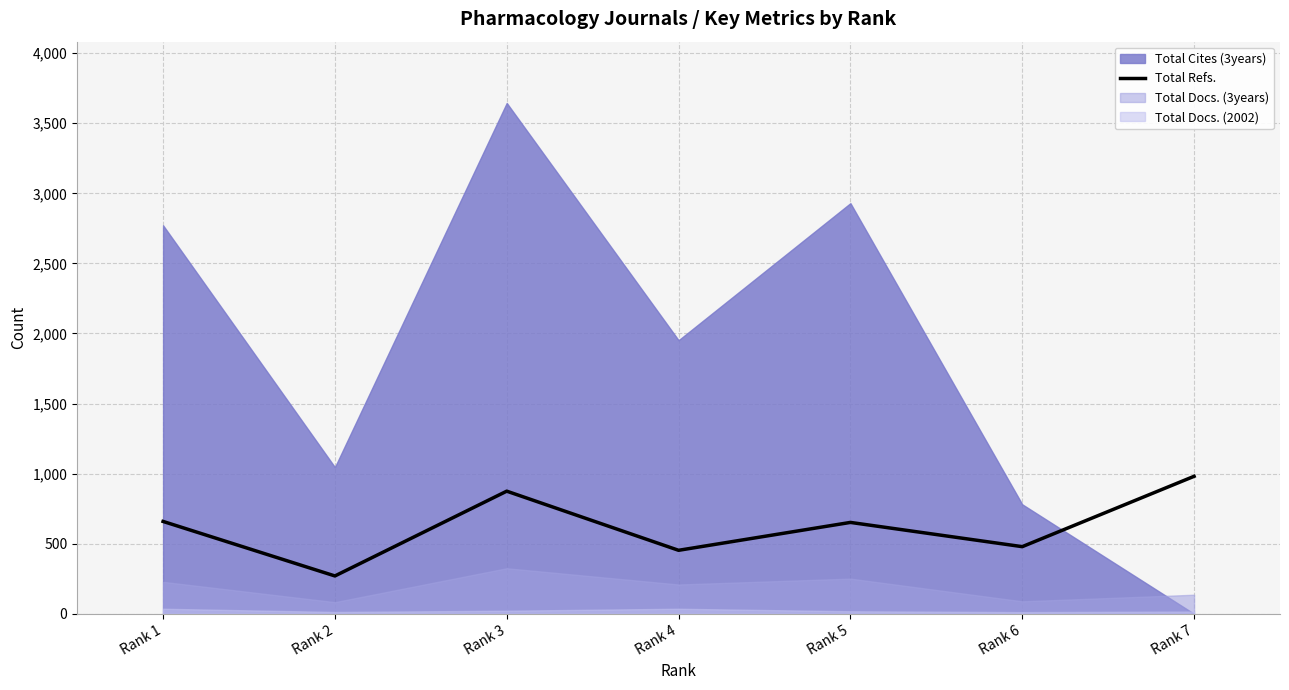

Count the number of values greater than 652.

3